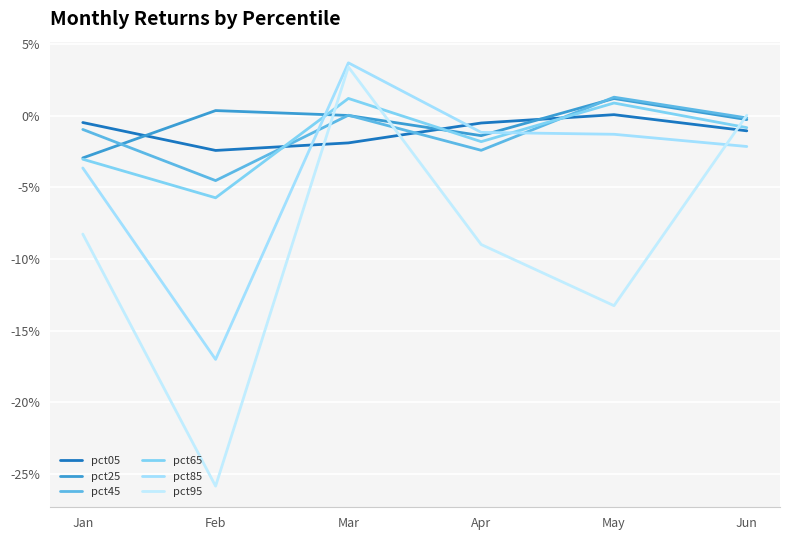

Does the chart display data point markers on the line(s)?

No